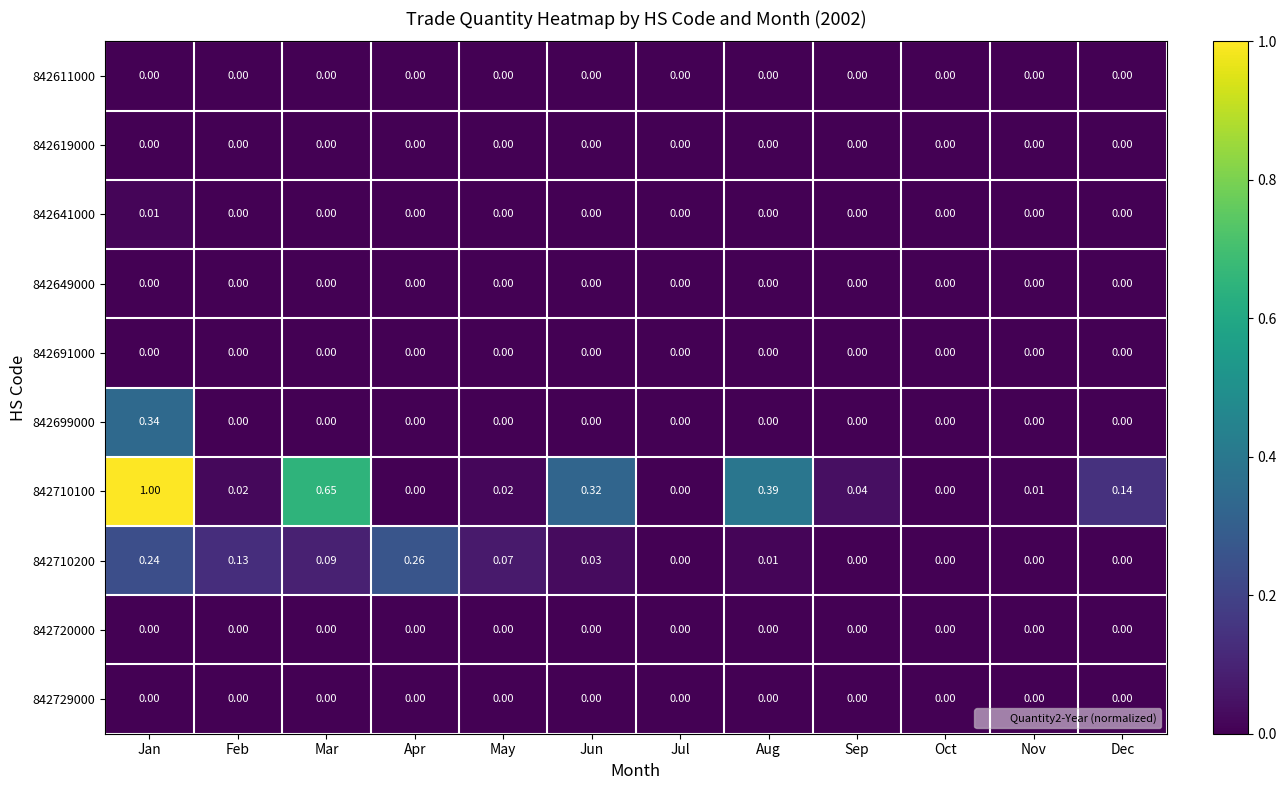

Which series has the largest total across all categories?

842710100